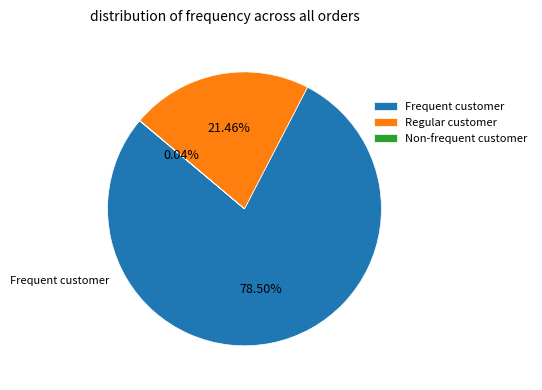

Which category accounts for the majority?

Frequent customer